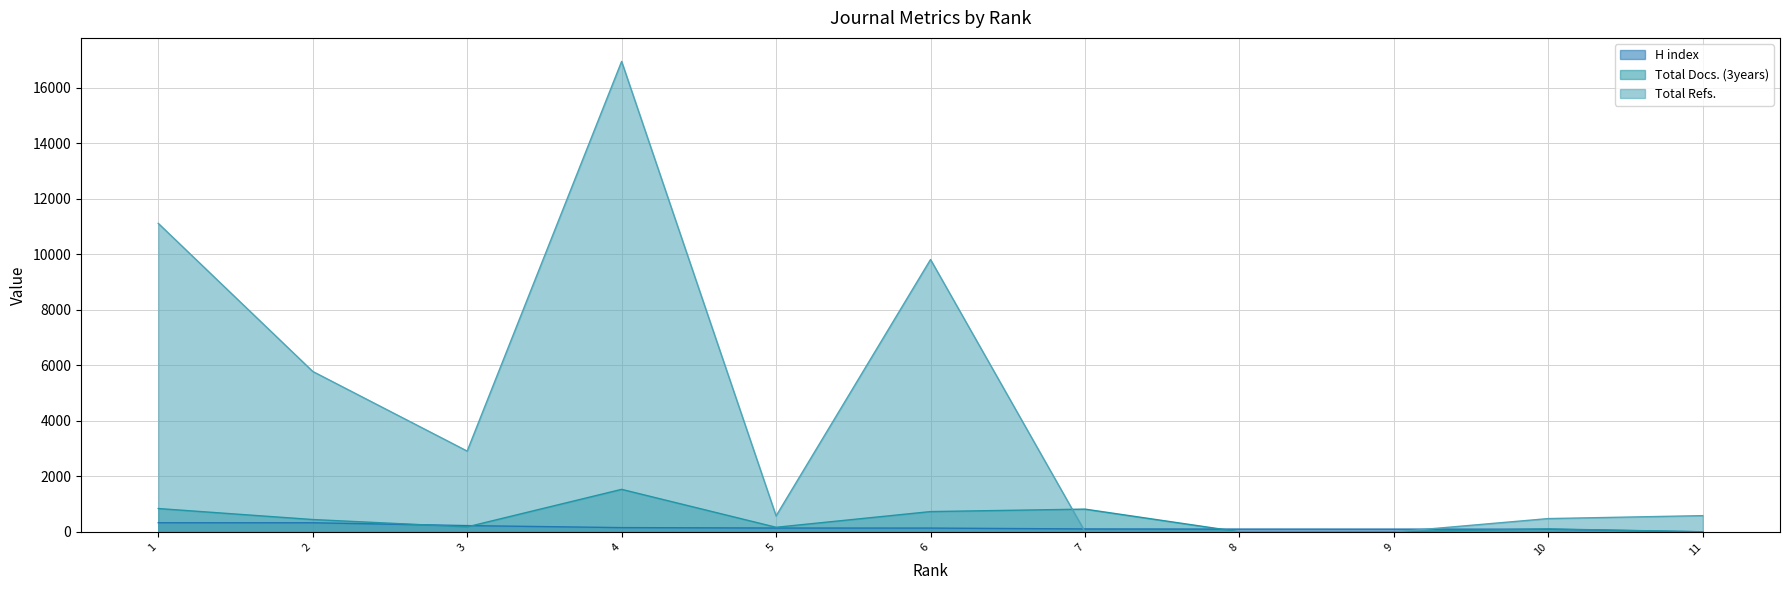

How many data points in Total Refs. are above 589?

5